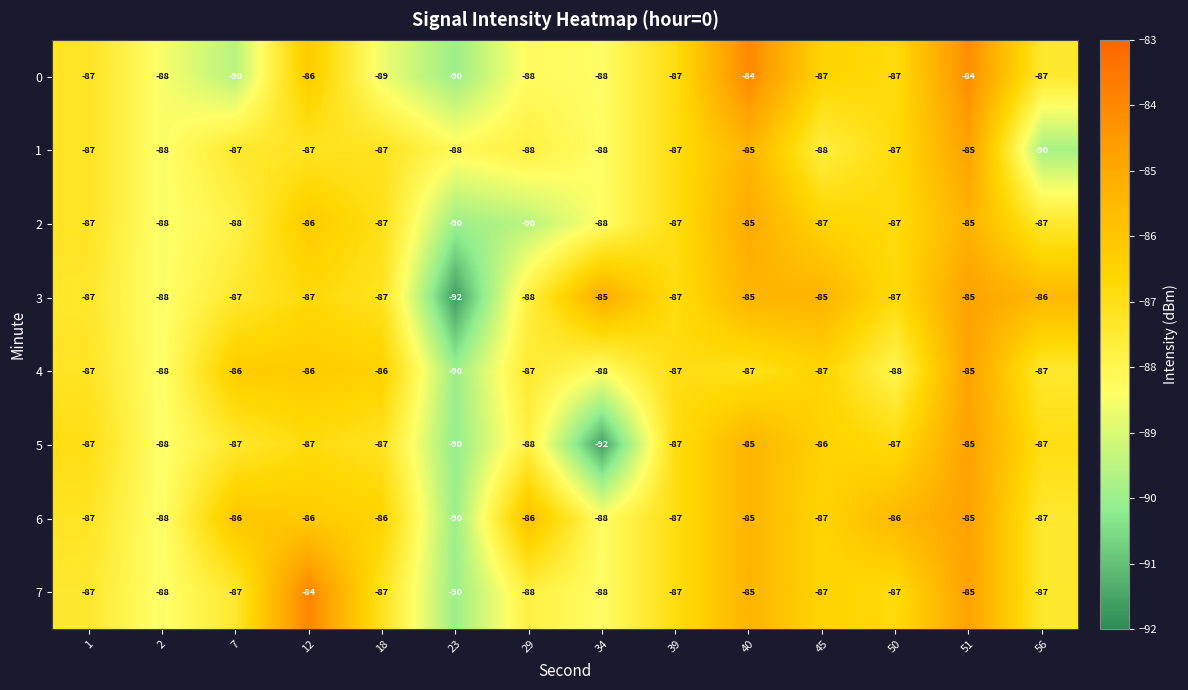

Between 1 and 34, which series saw the biggest shift?

5